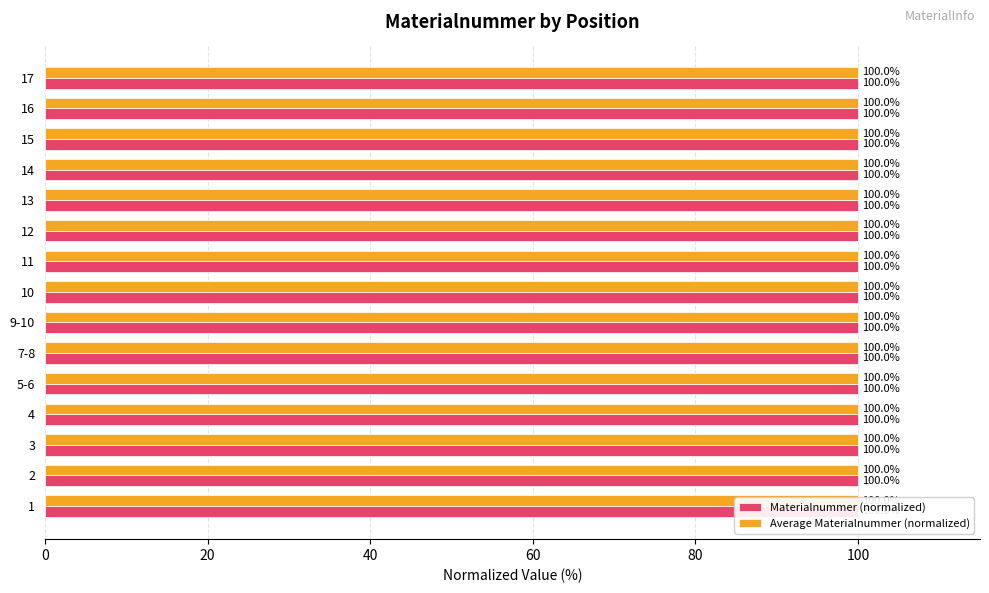

Which series has the largest range (max minus min)?

Materialnummer (normalized)